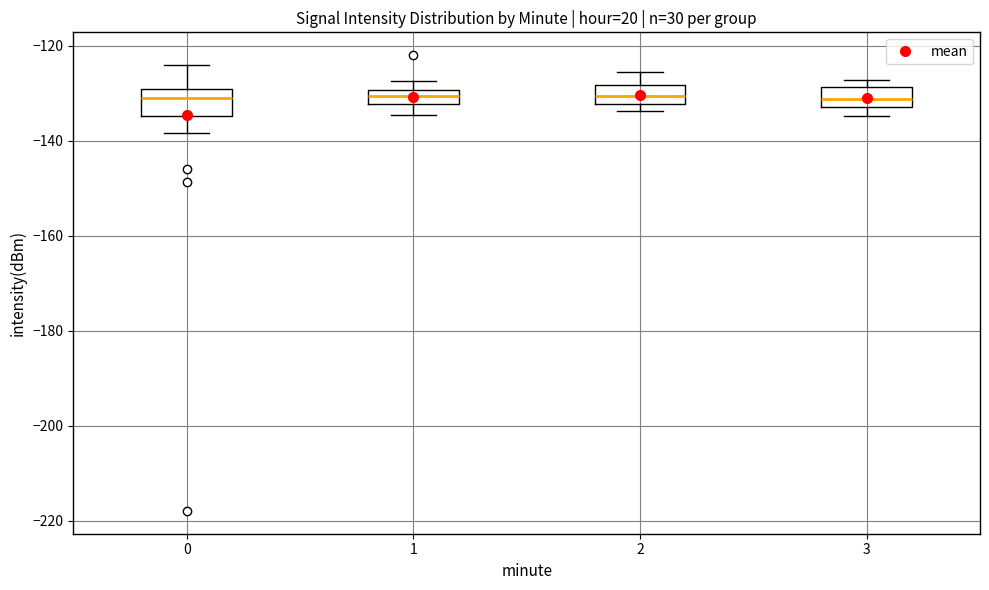

Reading left to right, transcribe this box plot: for each box, give where its median line is, the range the box spans, and where its two whiskers end, as read against the y-axis. The values are not printed on the chart, so give them approximately, as read against the axis.

0: median -130 (just below the box's upper edge), box -134 to -130, whiskers -138 to -124
1: median -130 (inside the box), box -132 to -130, whiskers -134 to -128
2: median -130, box -132 to -128, whiskers -134 to -126
3: median -132 (inside the box), box -132 to -128, whiskers -134 to -128 (just above the box's upper edge)